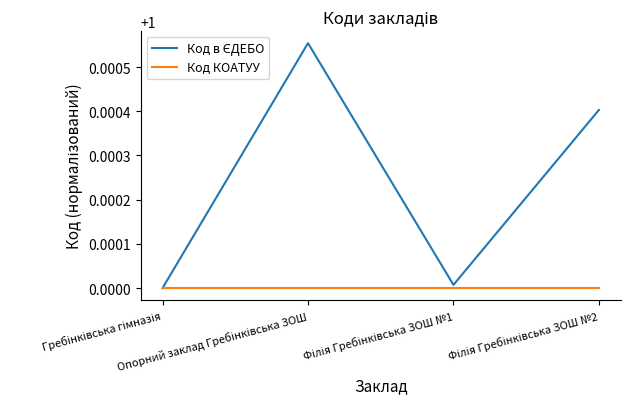

Count the number of categories in the chart.

4